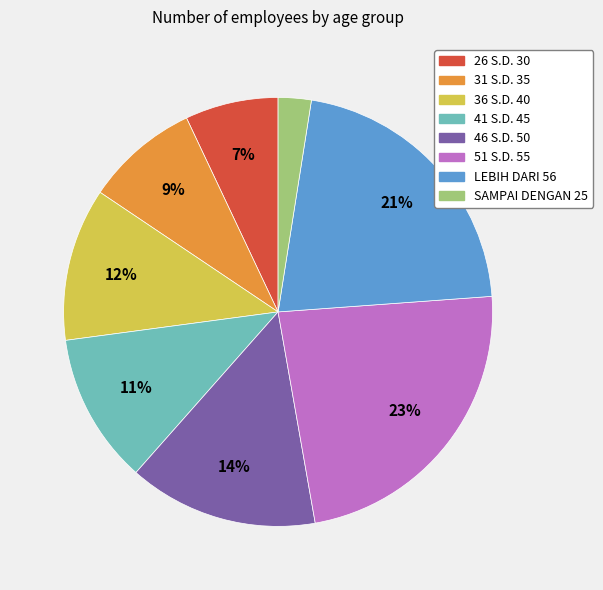

How many slices are in this pie chart?

8